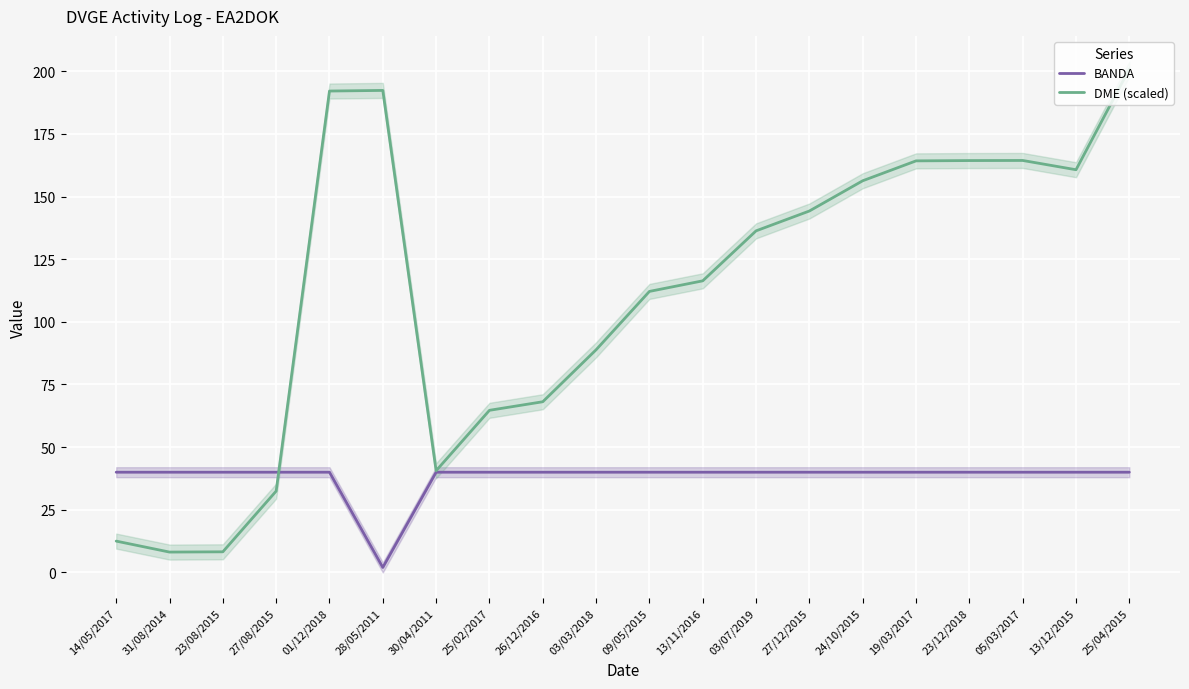

List the series in order of their overall mean, highest first.

DME (scaled), BANDA